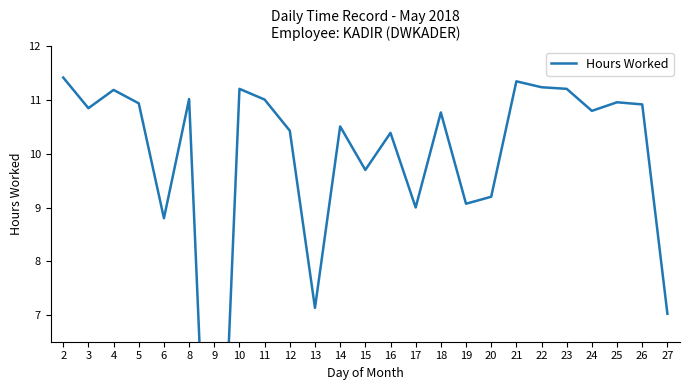

How many points are higher than both their immediate neighbors (excluding endpoints)?

8